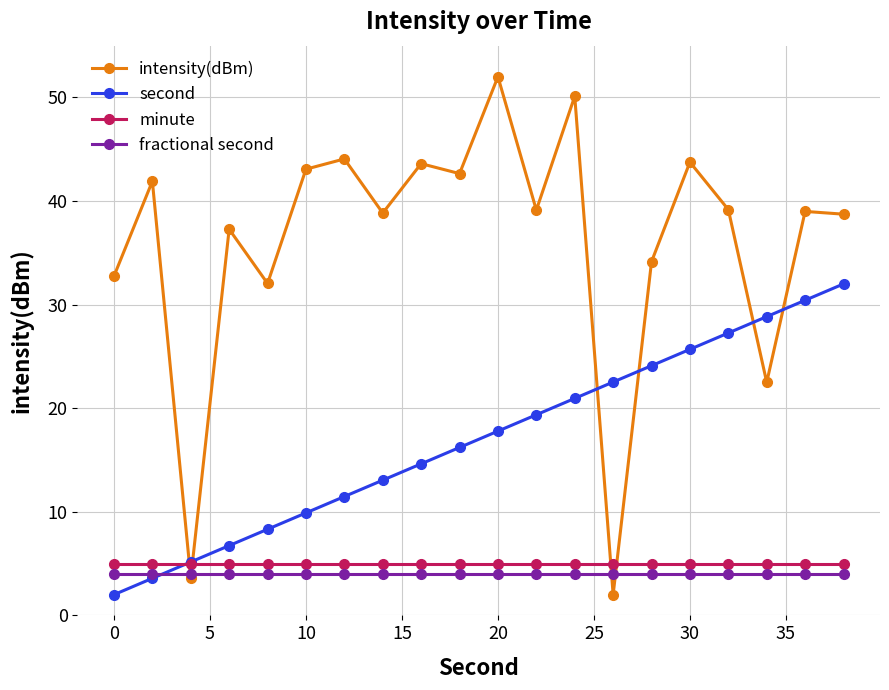

Which series has the widest spread of values?

intensity(dBm)